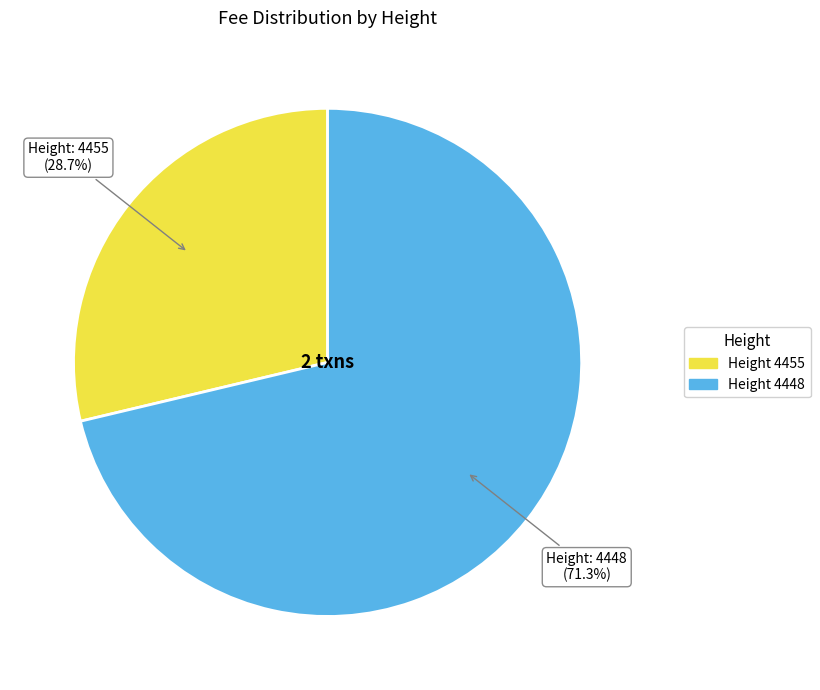

Does any single category account for the majority?

Yes